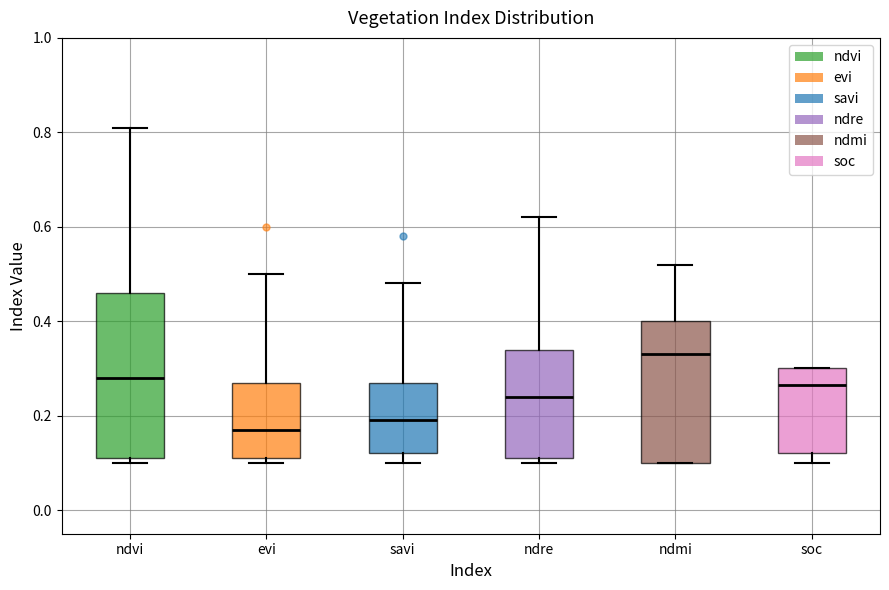

Reading left to right, read every box against the y-axis: the position of its median line, the range the box covers, and the ends of its whiskers. The values are not printed on the chart, so give them approximately, as read against the axis.

ndvi: median 0.28, box 0.12 to 0.46, whiskers 0.10 to 0.82
evi: median 0.18, box 0.12 to 0.28, whiskers 0.10 to 0.50
savi: median 0.20, box 0.12 to 0.28, whiskers 0.10 to 0.48
ndre: median 0.24, box 0.12 to 0.34, whiskers 0.10 to 0.62
ndmi: median 0.34, box 0.10 to 0.40, whiskers 0.10 to 0.52
soc: median 0.26, box 0.12 to 0.30, whiskers 0.10 to 0.30